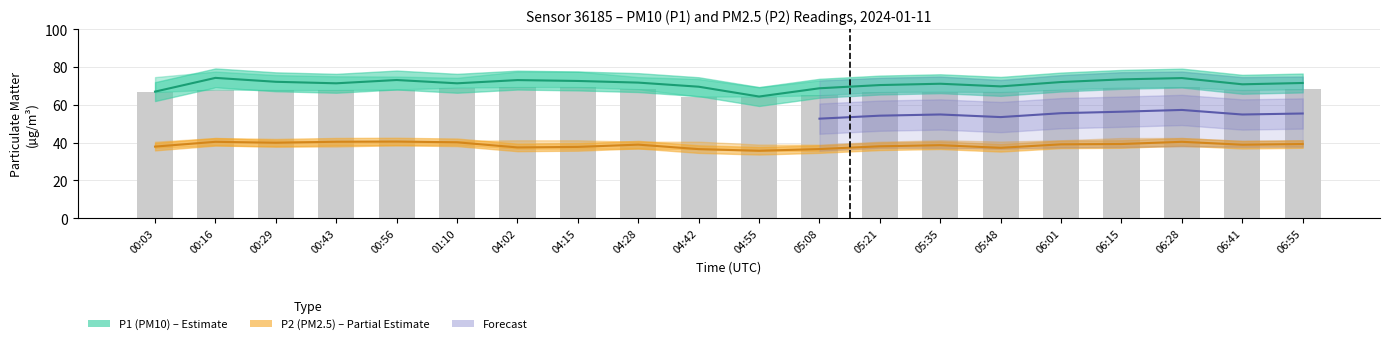

Rank the categories by P1 value from lowest to highest.

04:55, 00:03, 05:08, 04:42, 05:48, 05:21, 06:41, 05:35, 00:43, 01:10, 06:55, 04:28, 06:01, 00:29, 04:15, 04:02, 00:56, 06:15, 06:28, 00:16